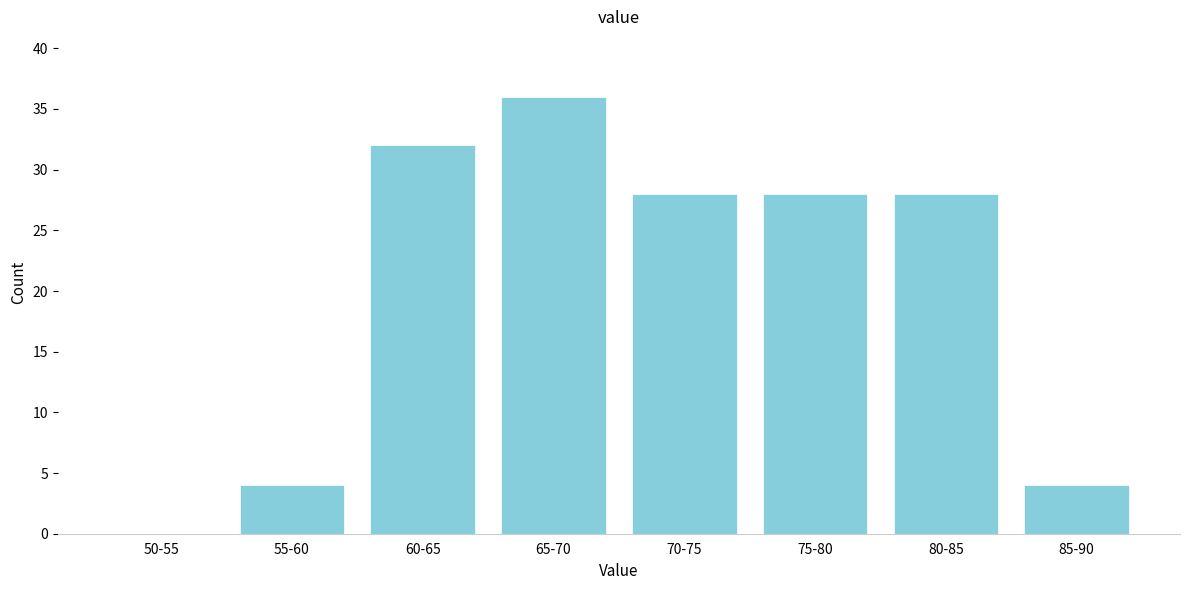

Reading left to right, extract all data points from this chart.

50-55=0	55-60=4	60-65=32	65-70=36	70-75=28	75-80=28	80-85=28	85-90=4